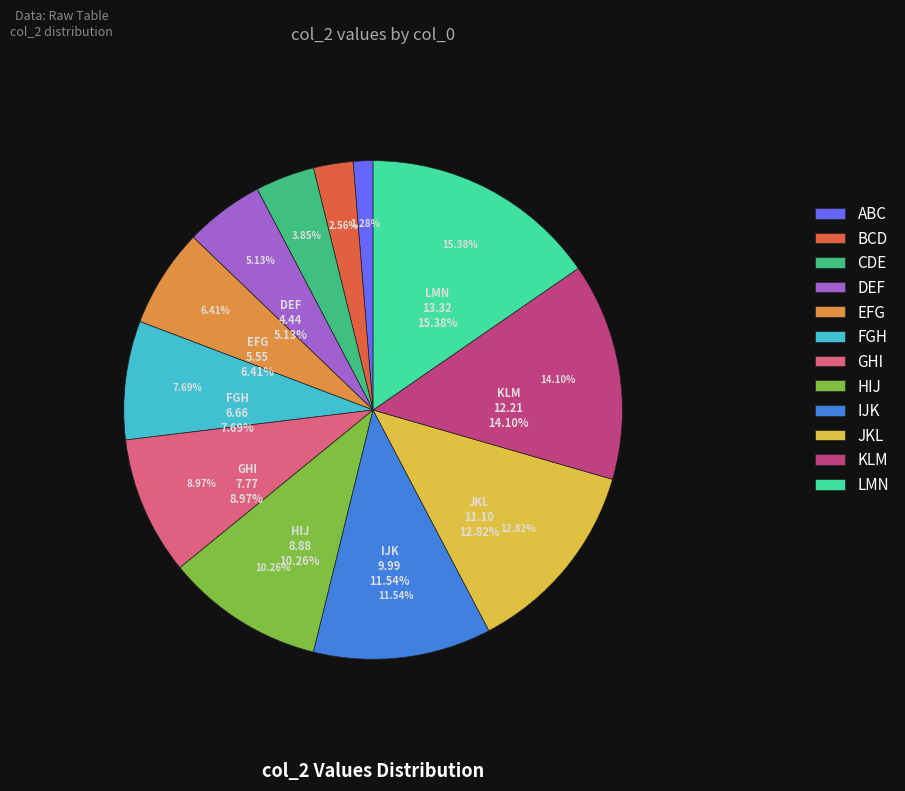

The IJK slice represents 19% of the pie. True or false?

False